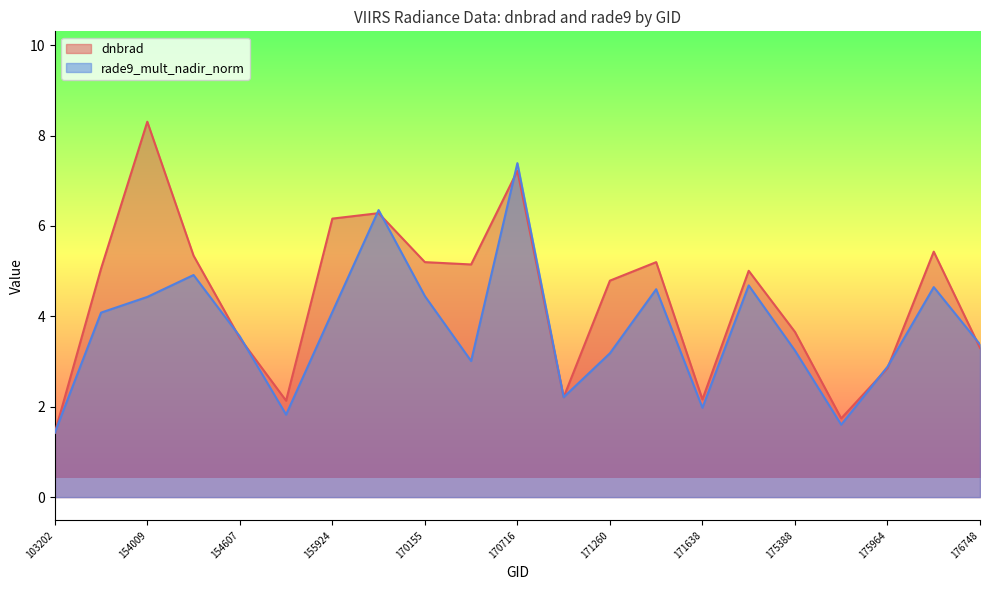

Does the chart have visible grid lines?

No